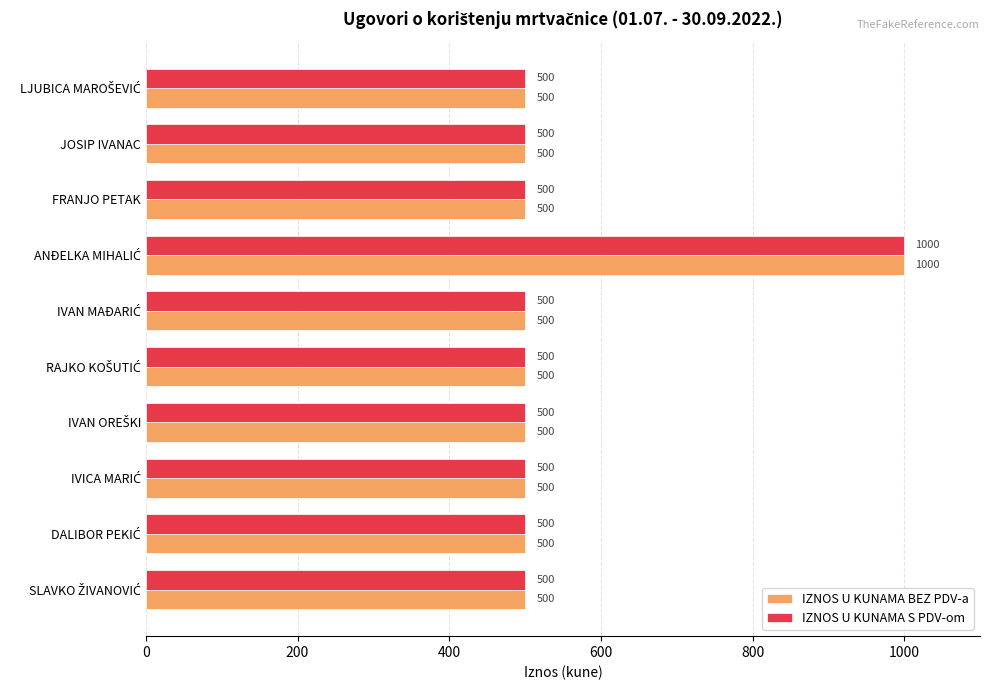

What is the difference between the maximum and minimum values in the IZNOS U KUNAMA BEZ PDV-a series?

500